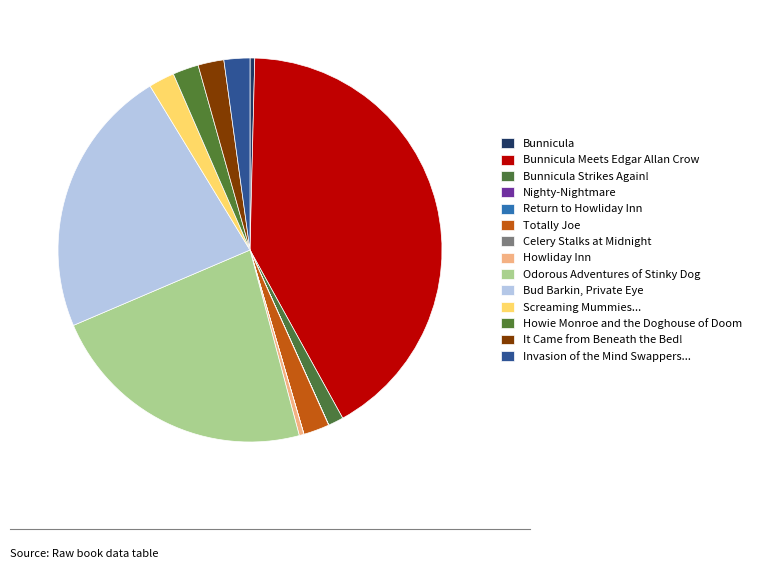

True or false: Odorous Adventures of Stinky Dog accounts for 23% of the total.

True